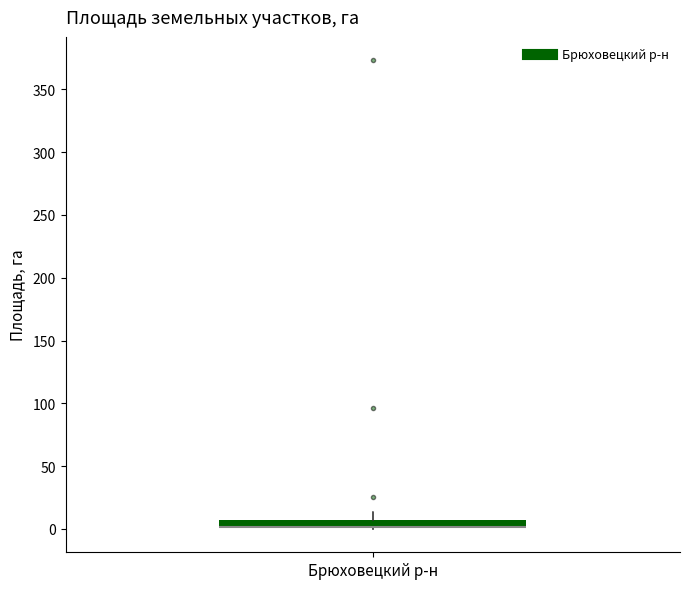

Where does the upper whisker of the box for Брюховецкий р-н end on the y-axis? The values are not printed on the chart, so give them approximately, as read against the axis.

15